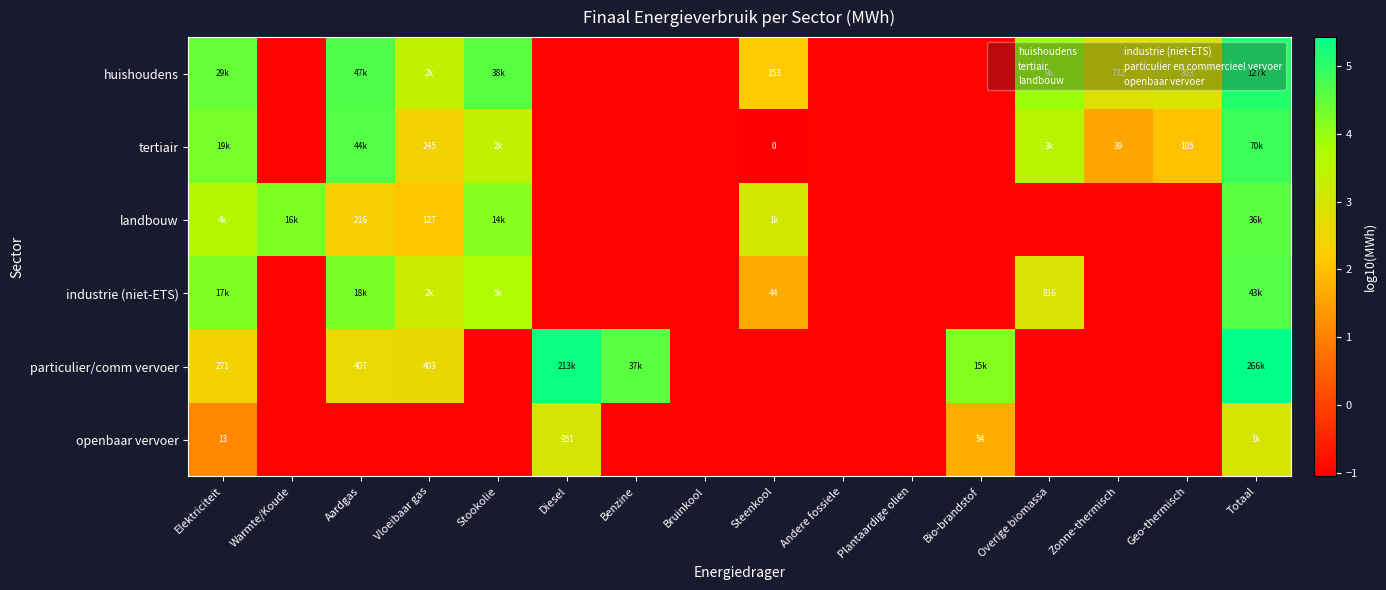

What is the difference between the maximum and minimum values in the openbaar vervoer series?

4.0